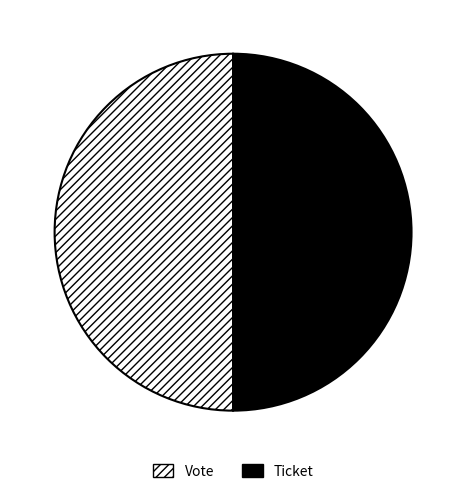

Is it true that Vote is 63% of the pie?

False